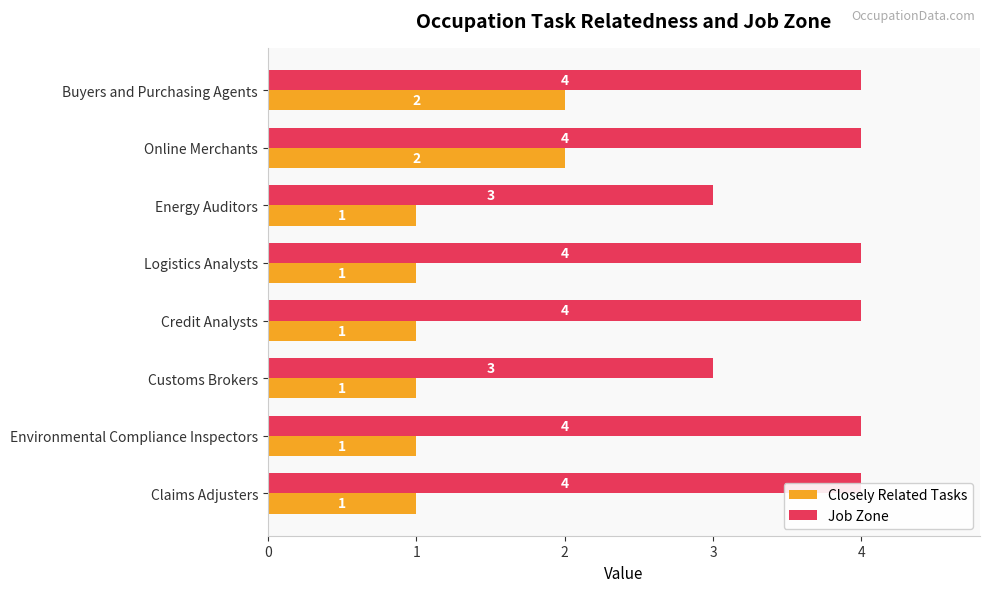

Reading left to right, list all the values displayed in this chart.

Closely Related Tasks: 2	2	1	1	1	1	1	1
Job Zone: 4	4	3	4	4	3	4	4